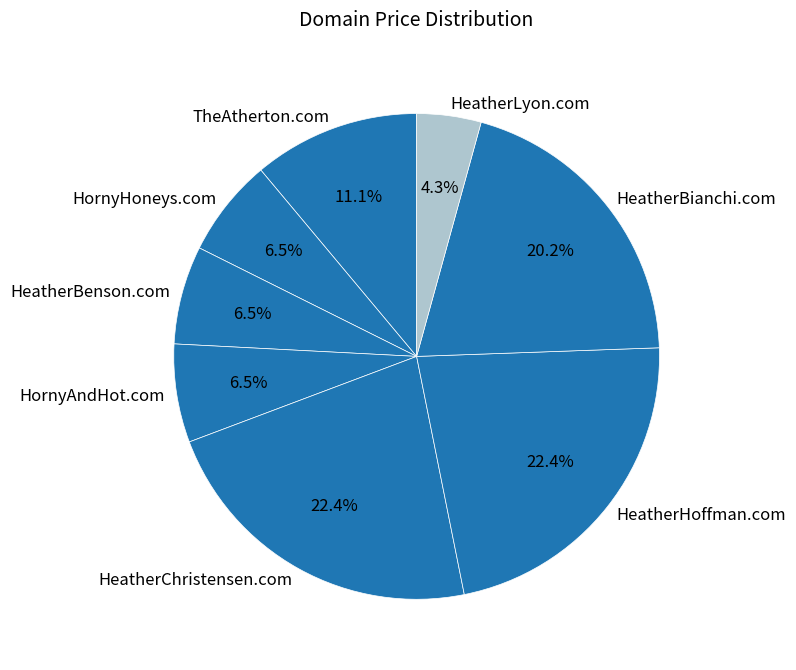

What percentage is NOT represented by HeatherChristensen.com?

77.6%